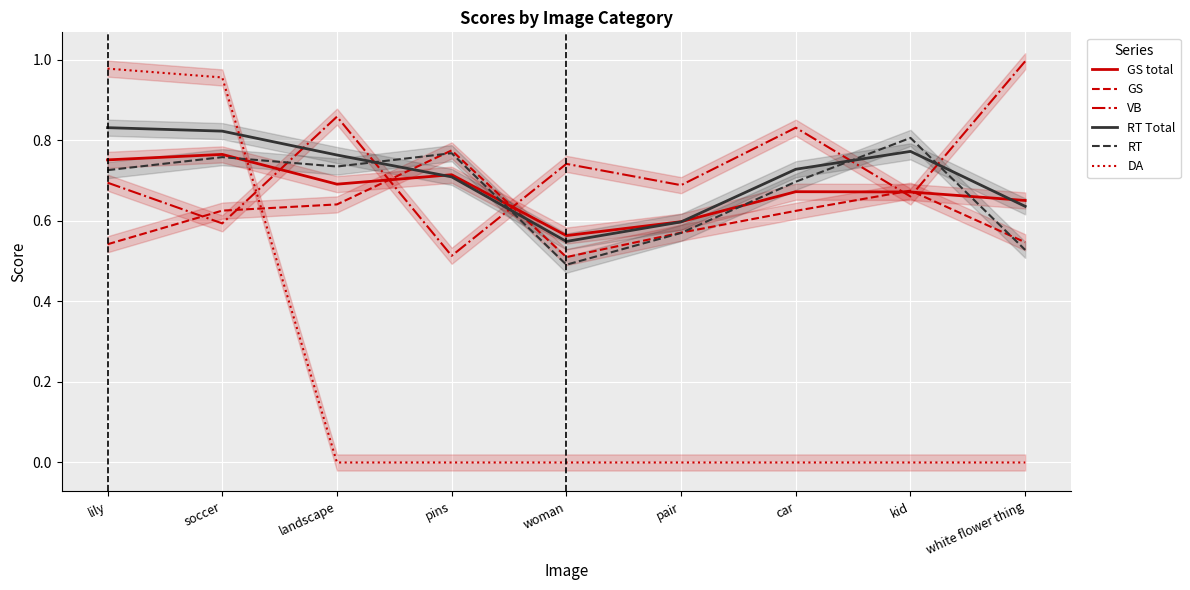

At which label is RT Total closest to 0?

woman